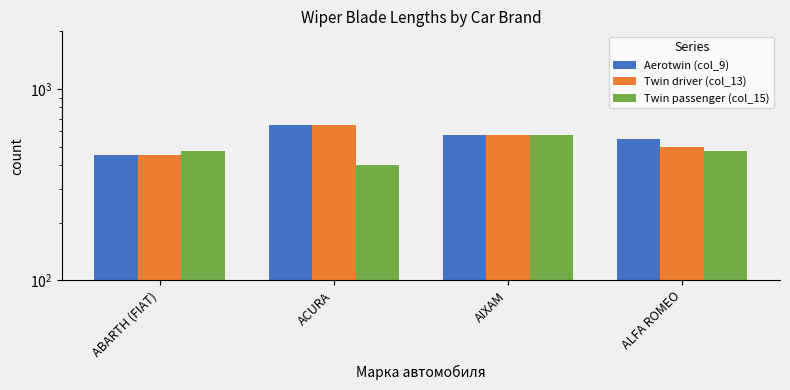

What is the label of the 4th bar from the right?

ABARTH (FIAT)